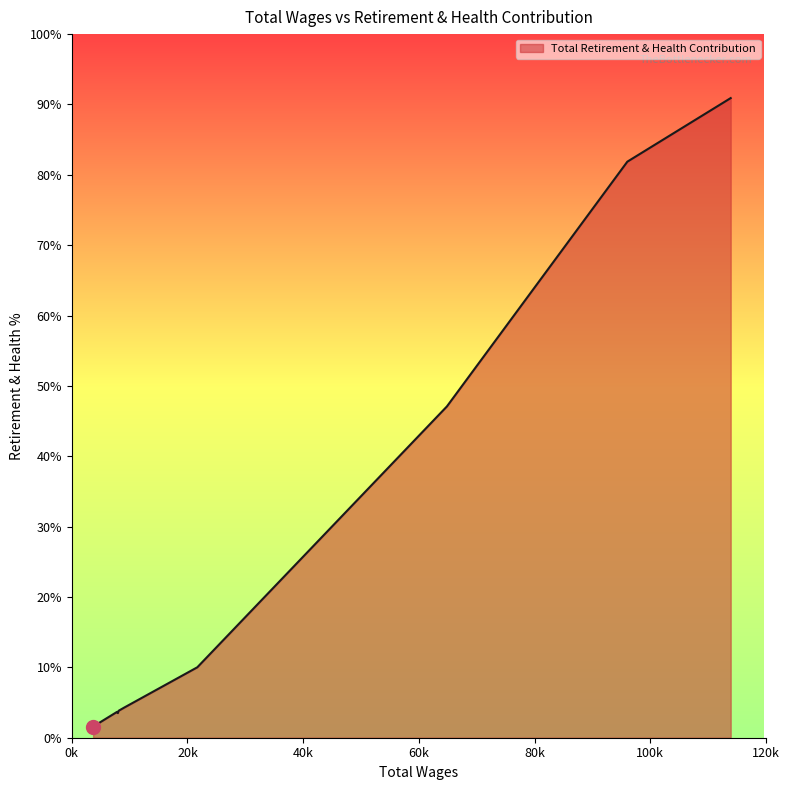

Rank the categories by value from lowest to highest.

3688, 7958, 7830, 8097, 9022, 21697, 64833, 96022, 113887